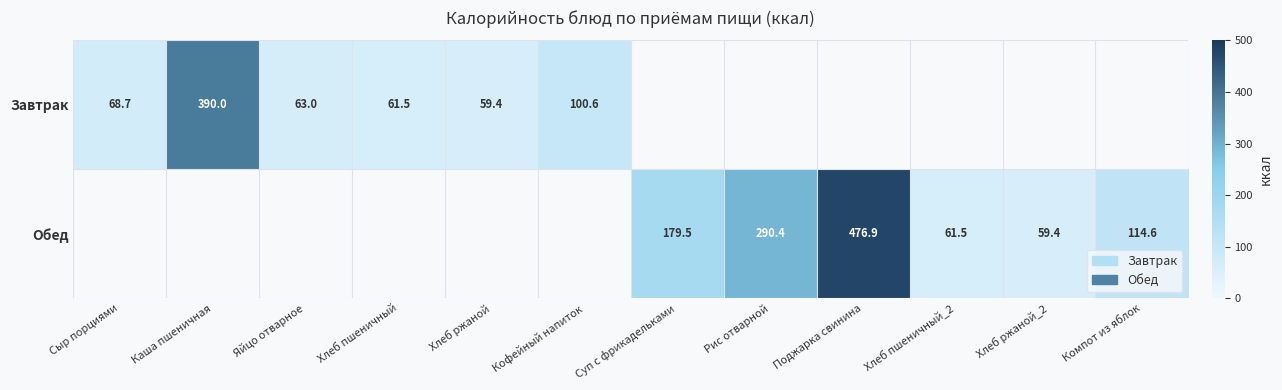

What is the difference between the Завтрак values at Сыр порциями and Хлеб пшеничный?

7.2